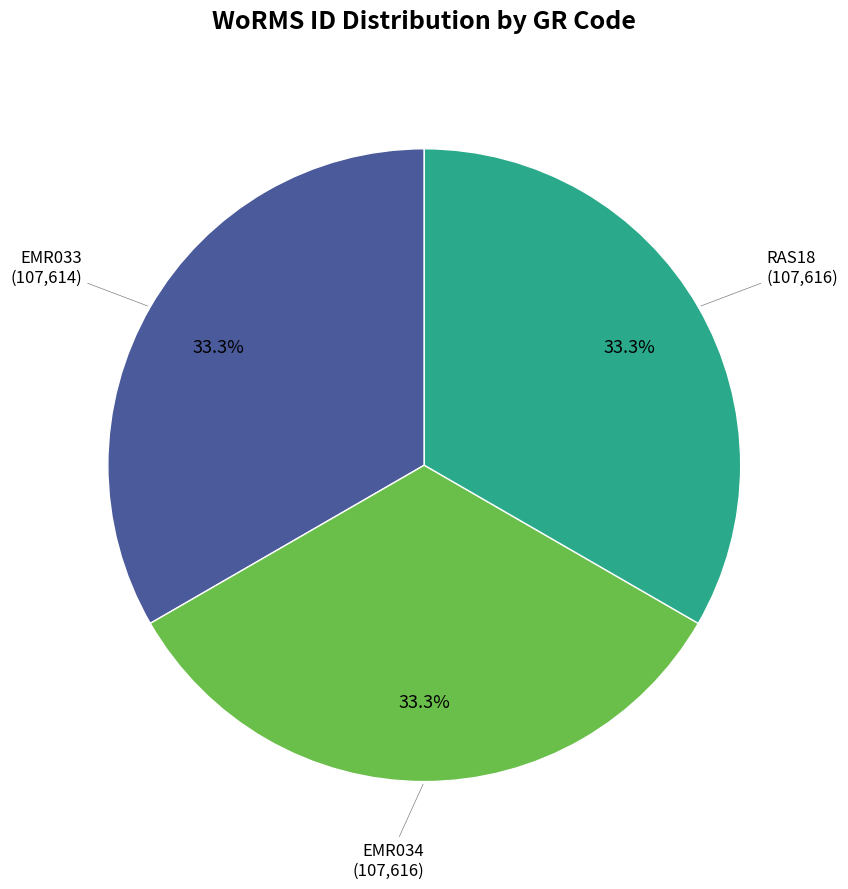

Does any single category account for the majority?

No